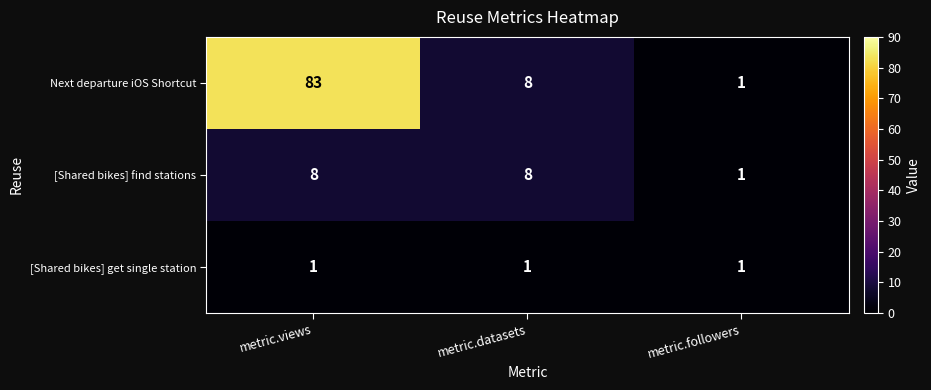

The value of [Shared bikes] find stations at metric.followers is 1. True or false?

True